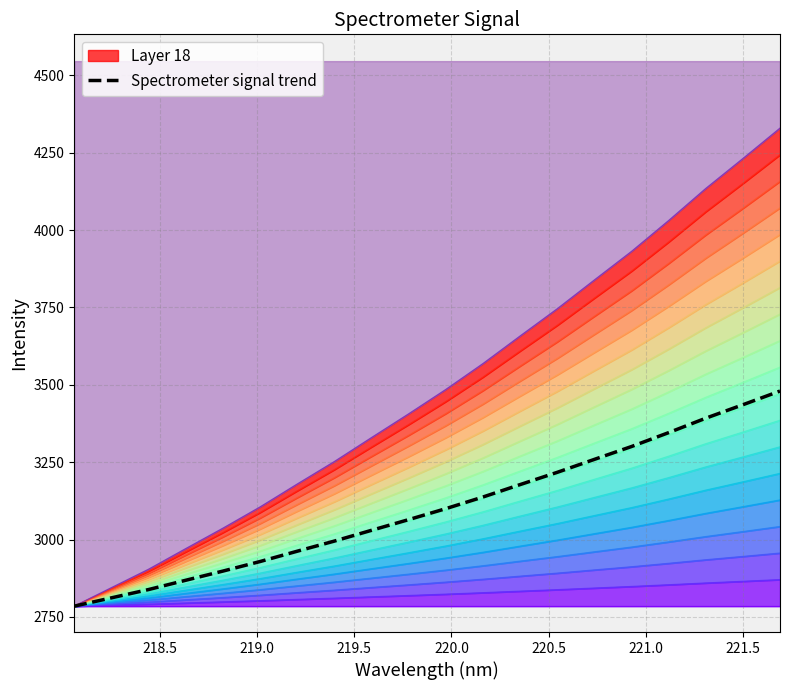

What is the maximum value for Spectrometer signal trend?

3479.8